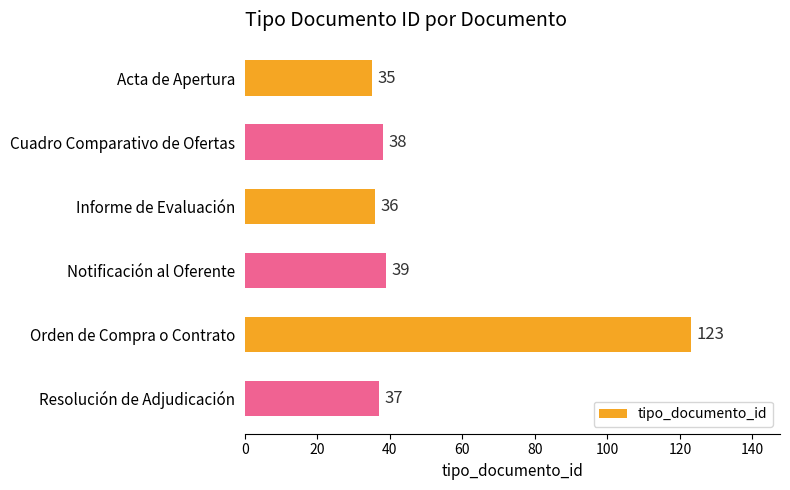

Which label corresponds to the largest value in the chart?

Orden de Compra o Contrato